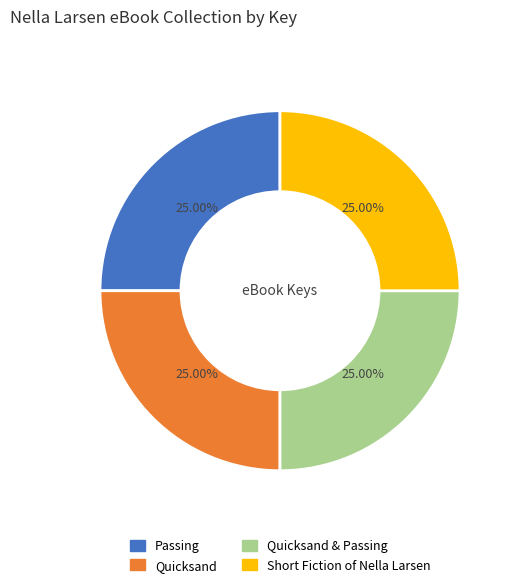

Approximately how many times larger is the value at Short Fiction of Nella Larsen compared to Quicksand?

1.0